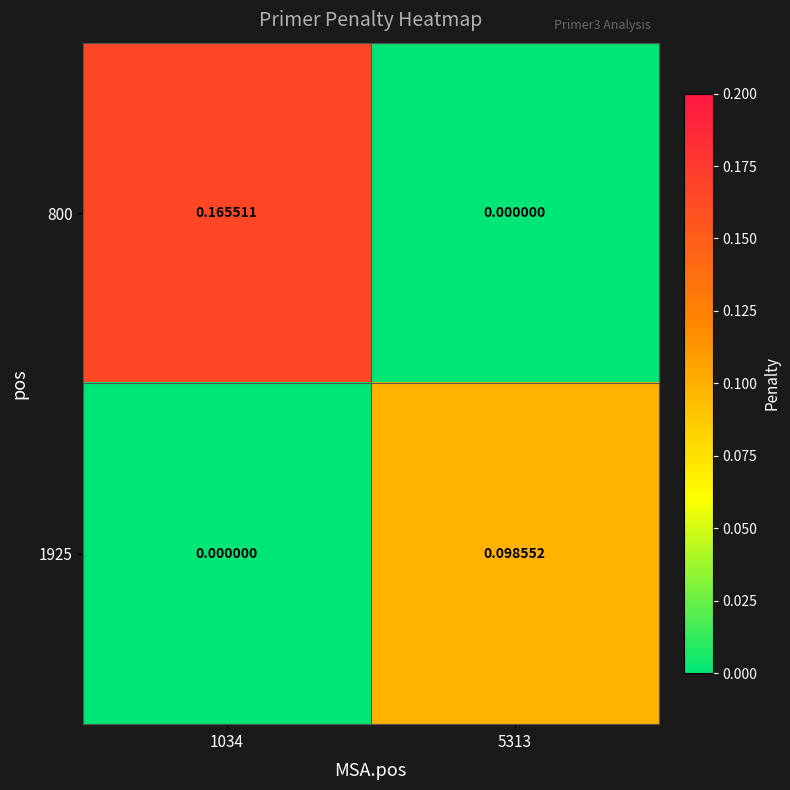

Reading left to right, what are all the values shown in this chart?

800: 1034=0.2	5313=0.0
1925: 1034=0.0	5313=0.1